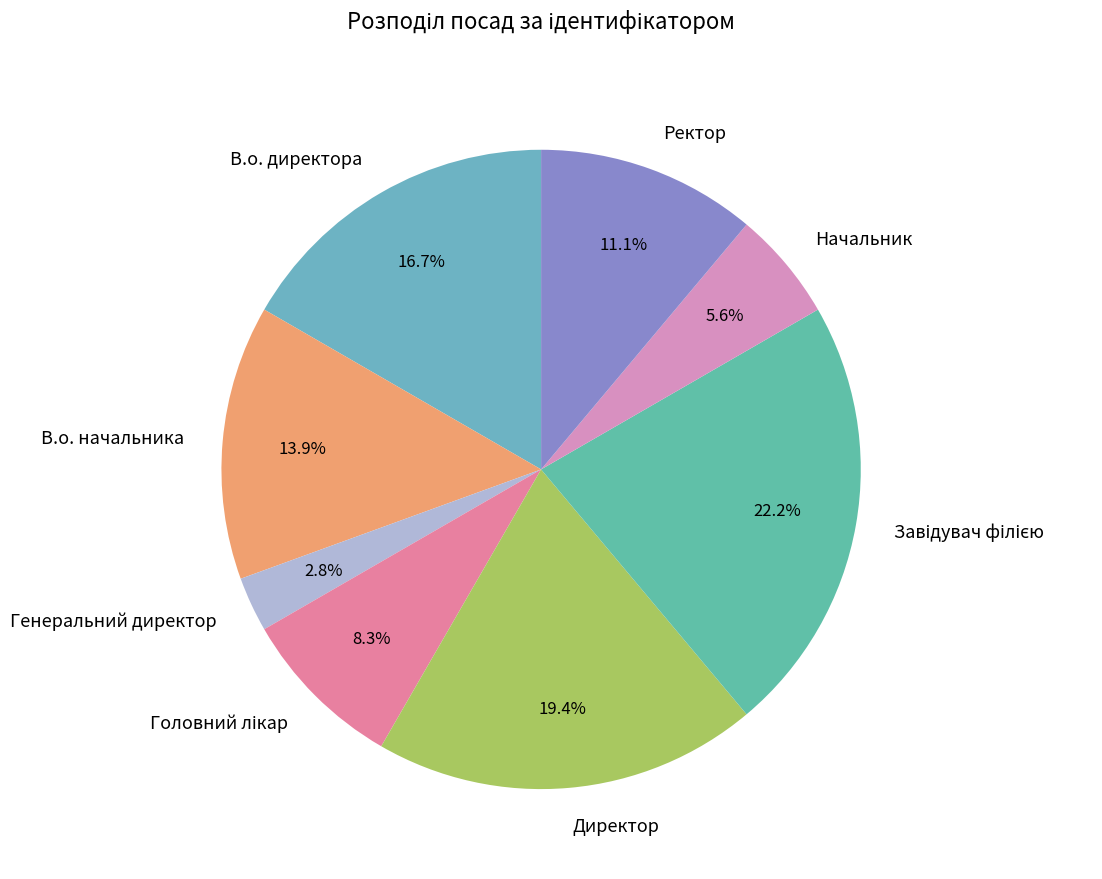

True or false: Генеральний директор accounts for 3% of the total.

True